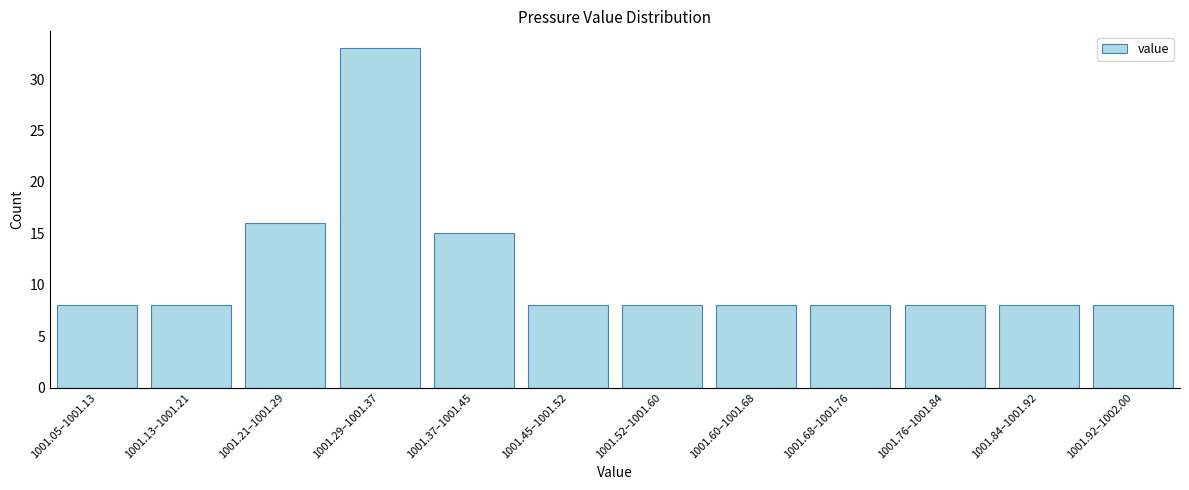

Reading left to right, list all the values displayed in this chart.

1001.05–1001.13=8	1001.13–1001.21=8	1001.21–1001.29=16	1001.29–1001.37=33	1001.37–1001.45=15	1001.45–1001.52=8	1001.52–1001.60=8	1001.60–1001.68=8	1001.68–1001.76=8	1001.76–1001.84=8	1001.84–1001.92=8	1001.92–1002.00=8